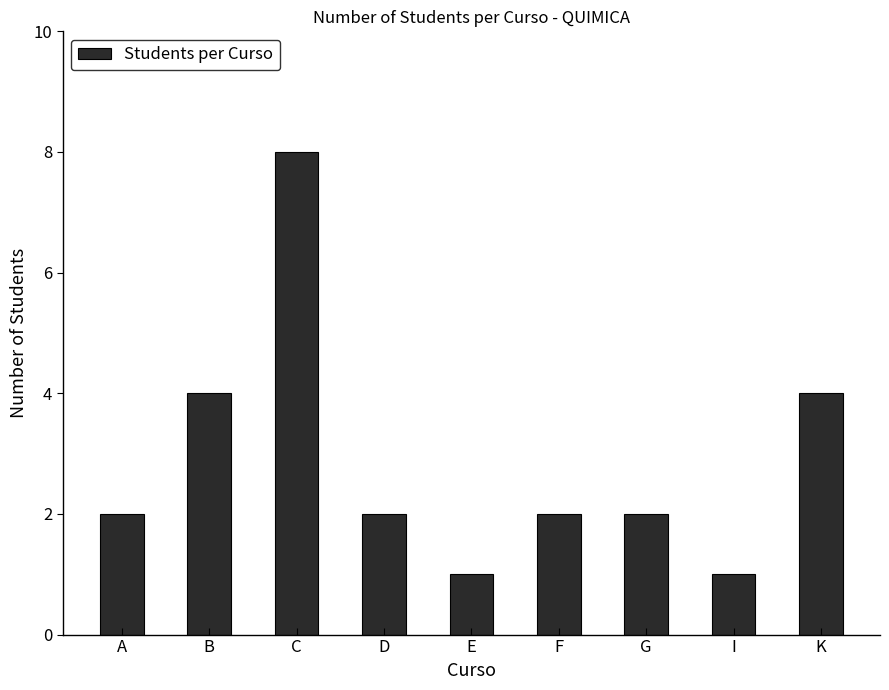

Reading left to right, list all the values displayed in this chart.

2	4	8	2	1	2	2	1	4